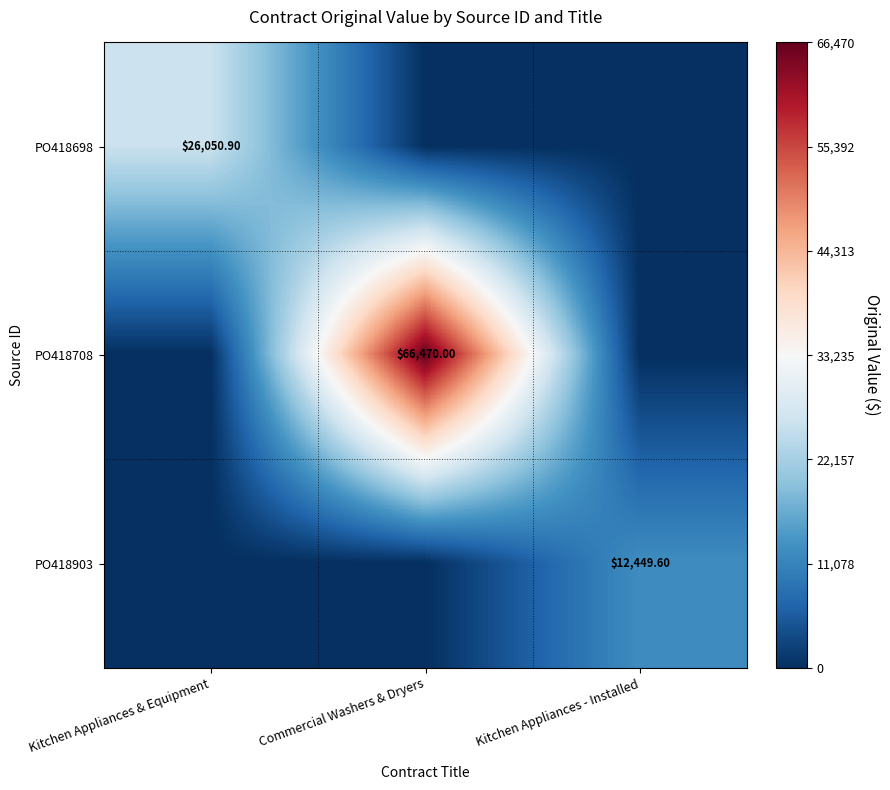

Is it true that PO418903 equals 4021.3 at Commercial Washers & Dryers?

False